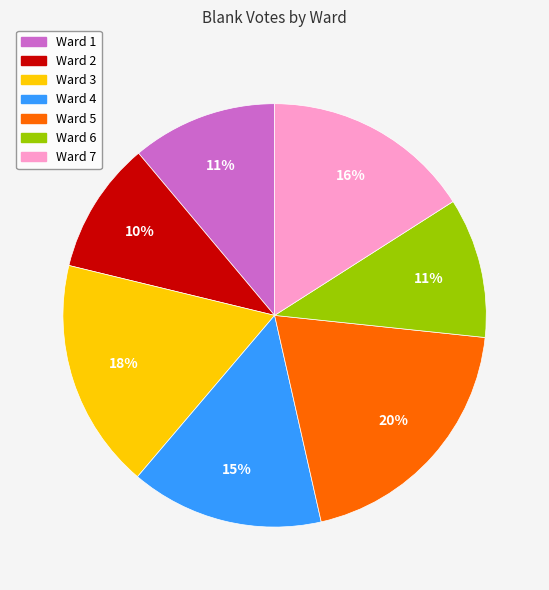

Which category has the biggest portion of the pie?

Ward 5